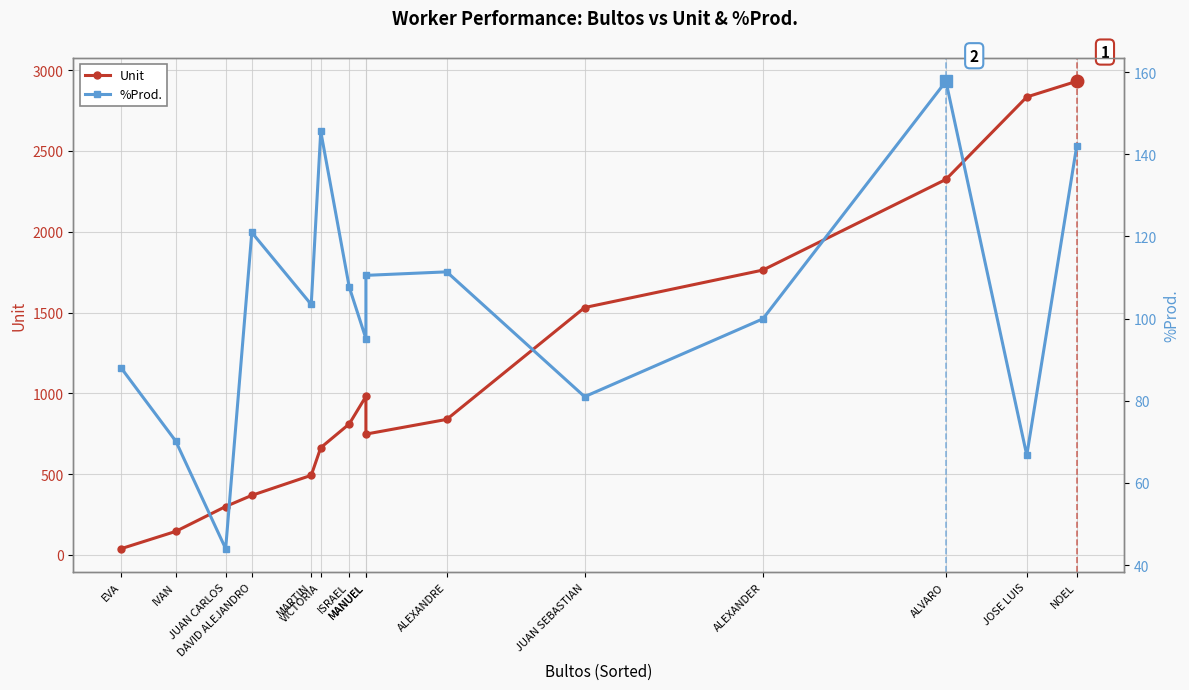

What is the value of the Unit point at the 14th from the left?

2834.0